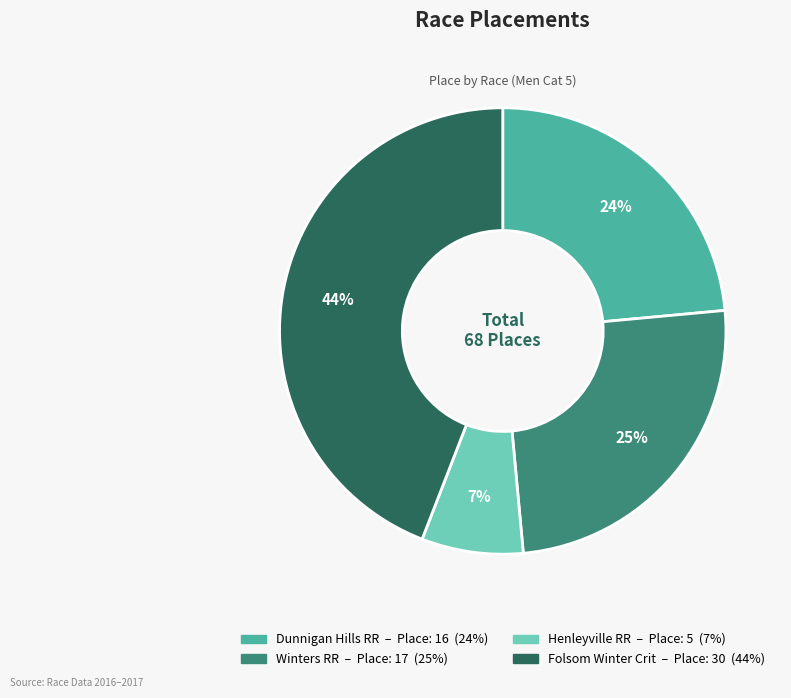

How many slices are in this pie chart?

4